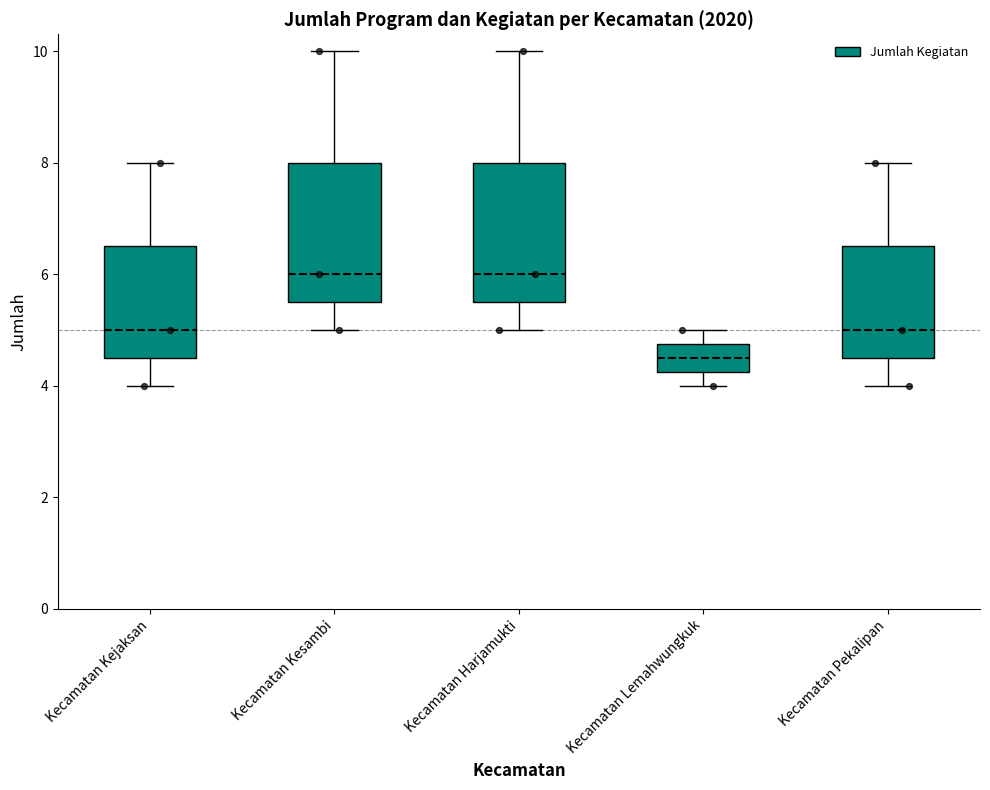

Which box has the lowest median line?

Kecamatan Lemahwungkuk